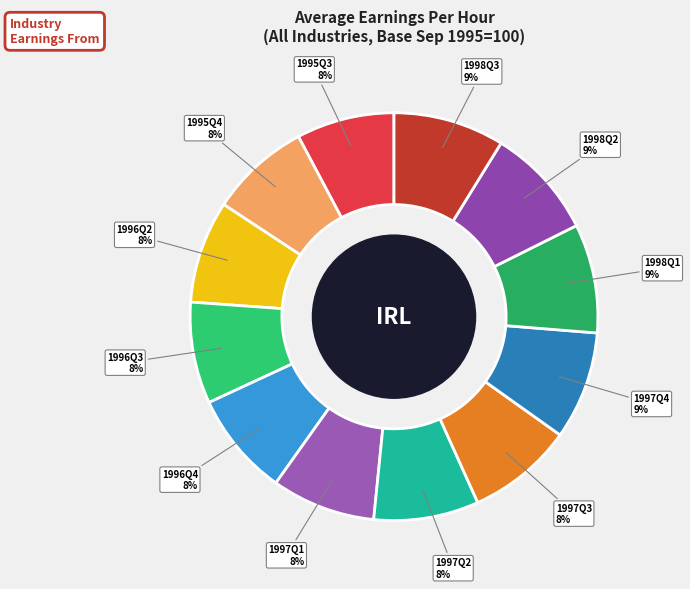

True or false: 1998Q3 accounts for 1% of the total.

False